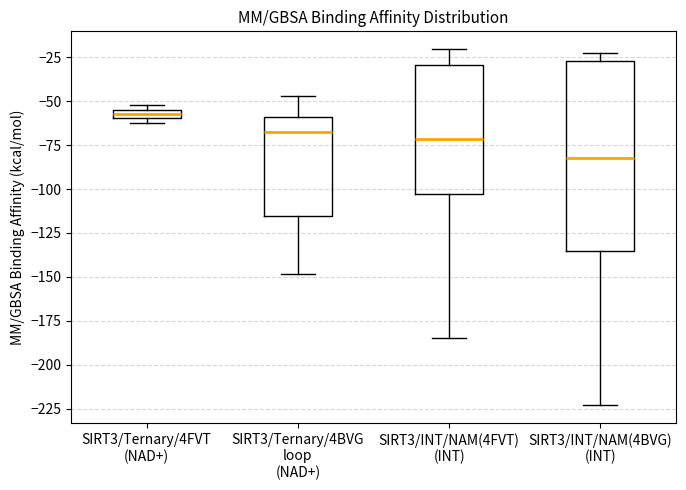

Which box's median line is the highest?

SIRT3/Ternary/4FVT (NAD+)